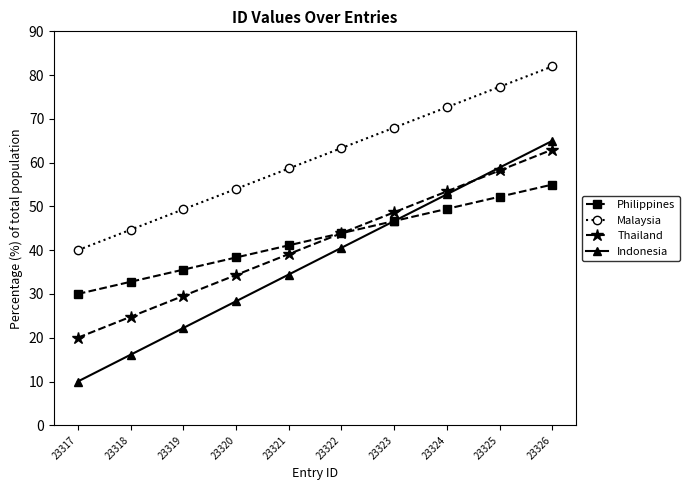

Reading right to left, extract all data points from this chart.

Philippines: 55.0	52.2	49.4	46.7	43.9	41.1	38.3	35.6	32.8	30.0
Malaysia: 82.0	77.3	72.7	68.0	63.3	58.7	54.0	49.3	44.7	40.0
Thailand: 63.0	58.2	53.4	48.7	43.9	39.1	34.3	29.6	24.8	20.0
Indonesia: 65.0	58.9	52.8	46.7	40.6	34.4	28.3	22.2	16.1	10.0